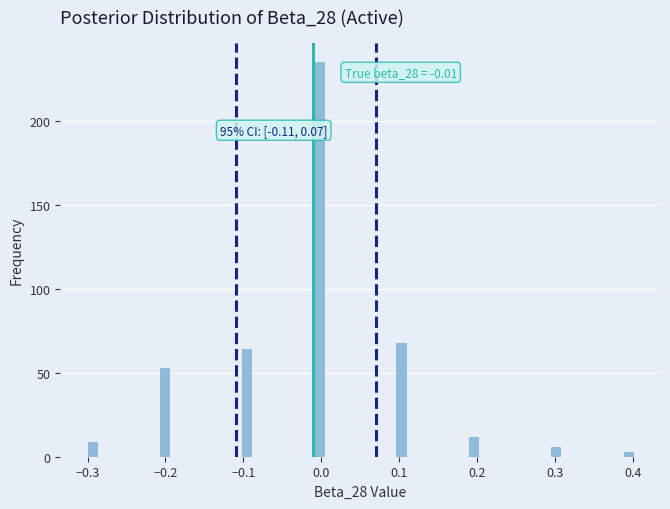

Around what value on the x-axis is the tallest bar? Give the approximate position of its centre, as read against the axis.

0.00